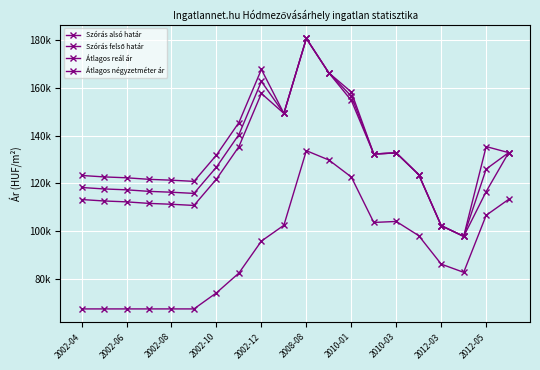

Is this an area chart (filled region under the line)?

No